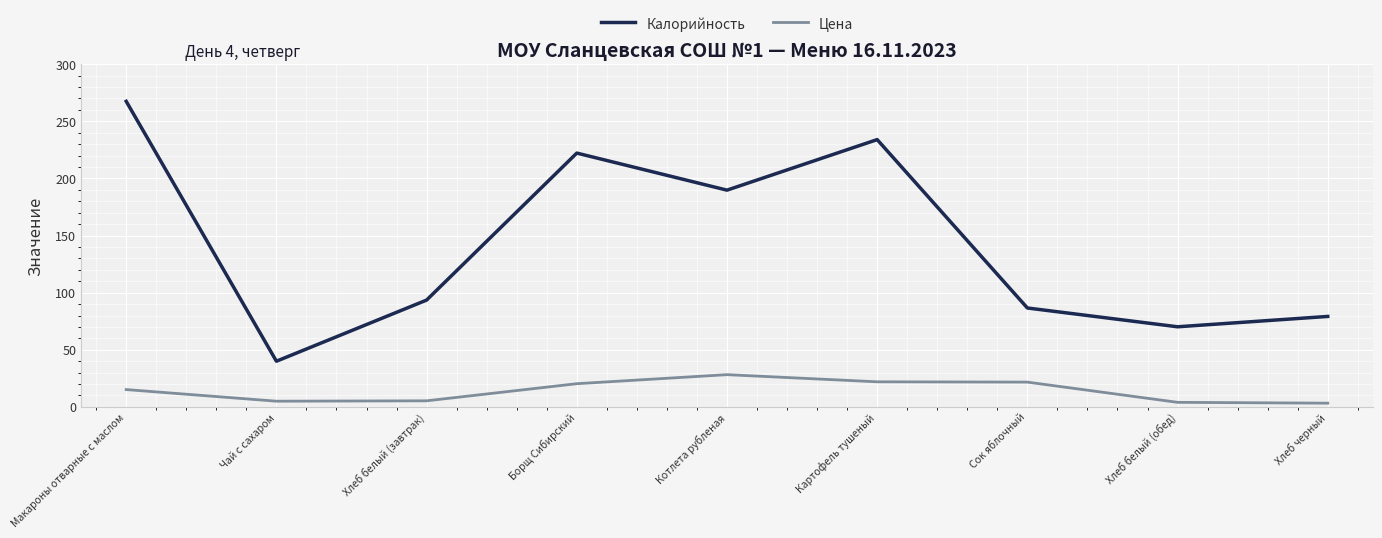

Which series has the widest spread of values?

Калорийность